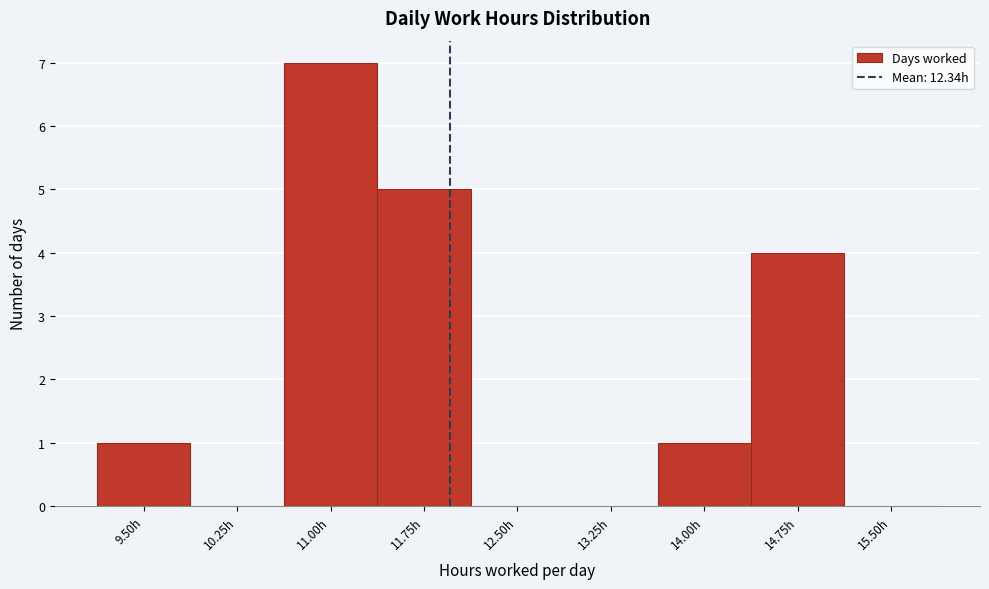

Reading left to right, what are all the values shown in this chart?

9.50h=1	10.25h=0	11.00h=7	11.75h=5	12.50h=0	13.25h=0	14.00h=1	14.75h=4	15.50h=0